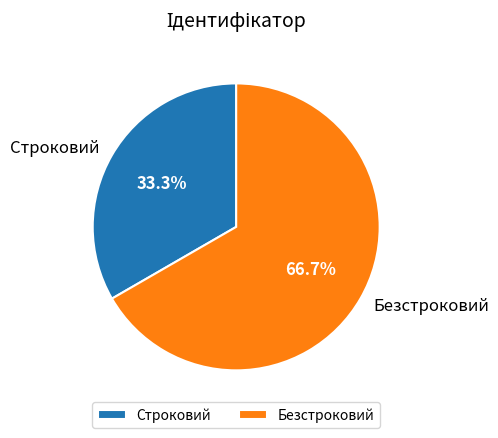

Does Безстроковий account for over 50% of the chart?

Yes